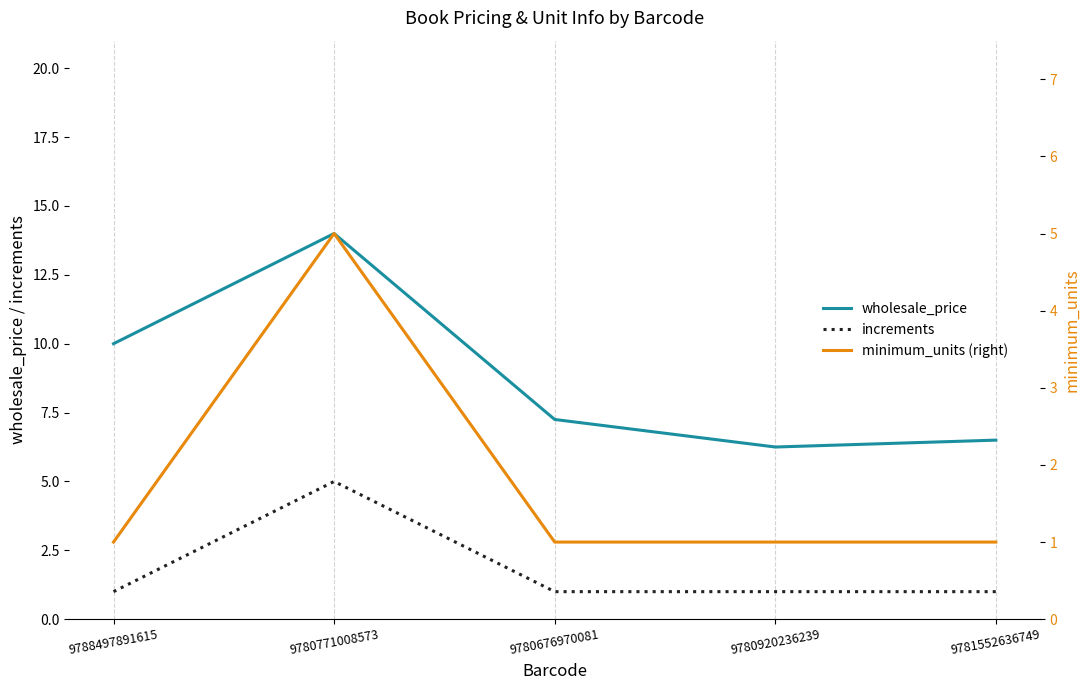

Is this an area chart (filled region under the line)?

No